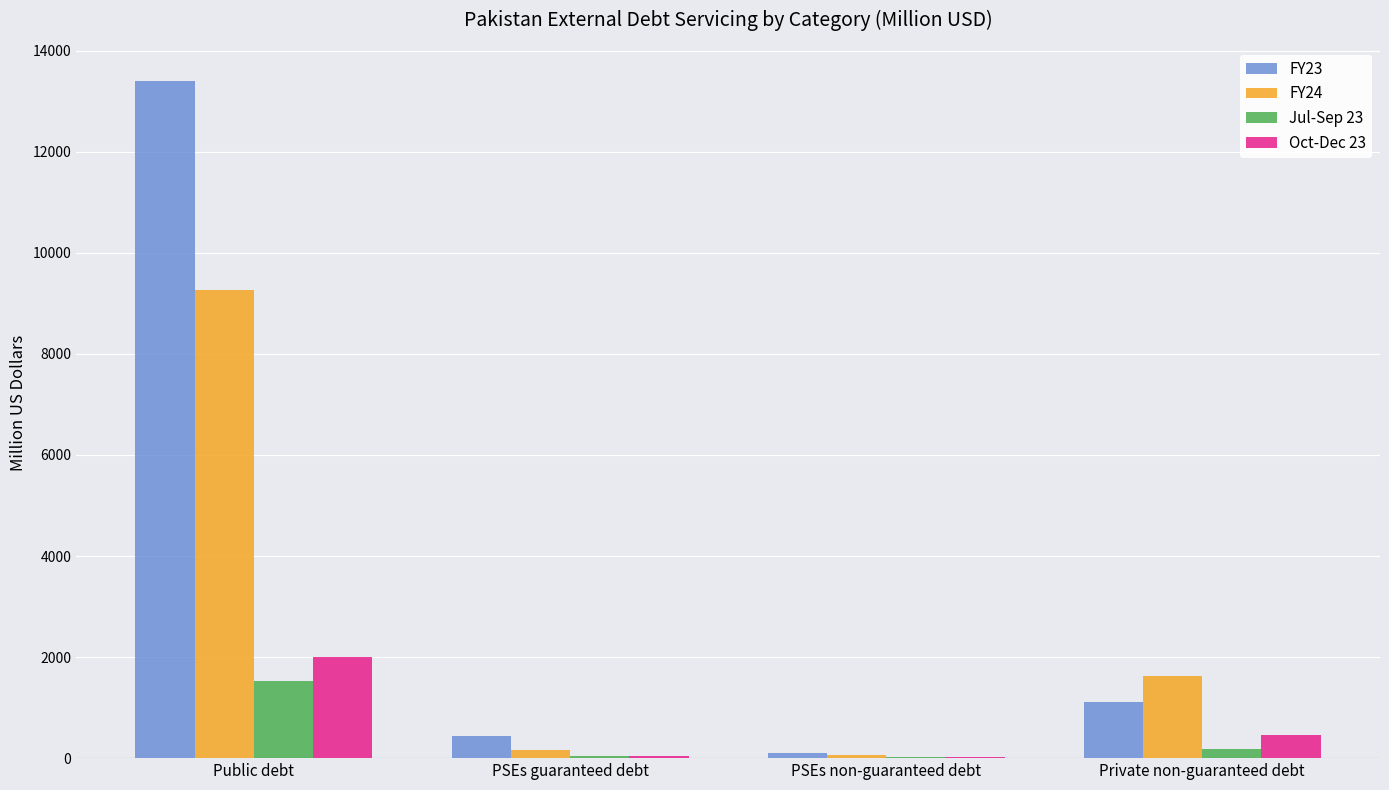

Which series has the largest range (max minus min)?

FY23